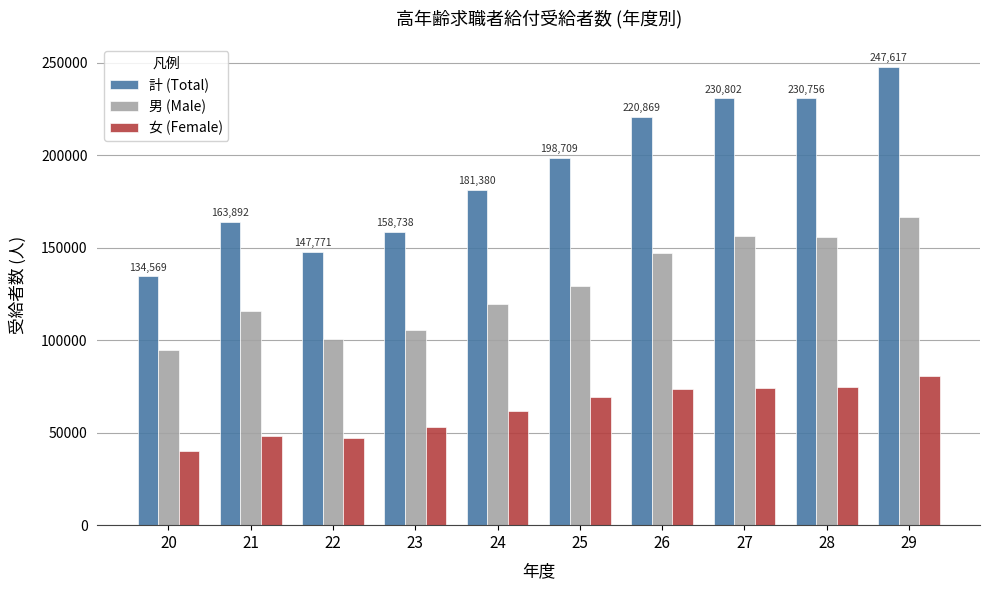

What is the sum of all 計 (Total) values?

1915103